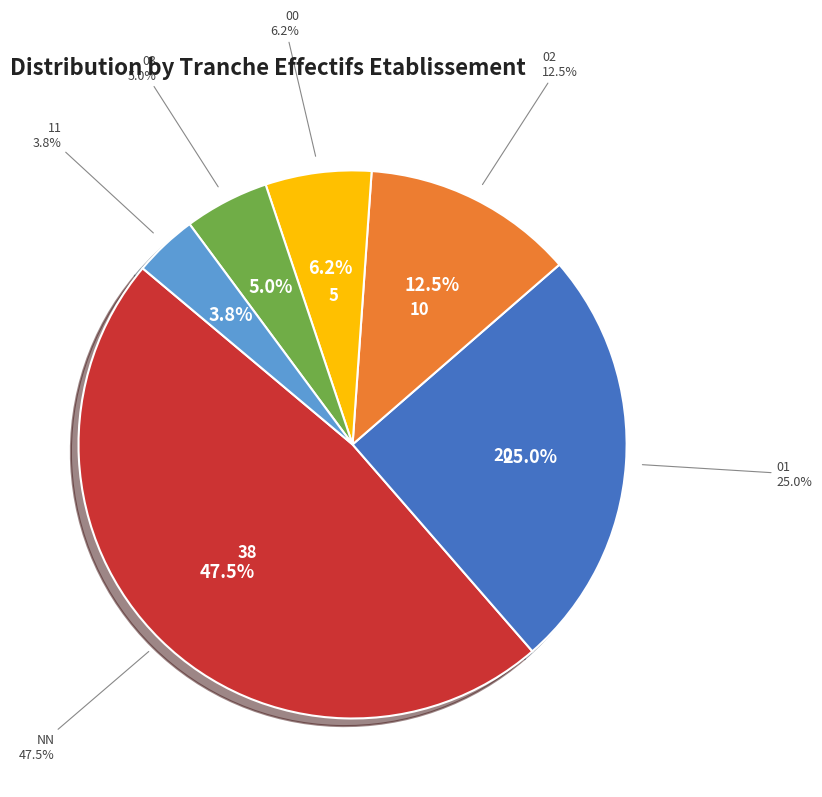

Which slice is the smallest?

11